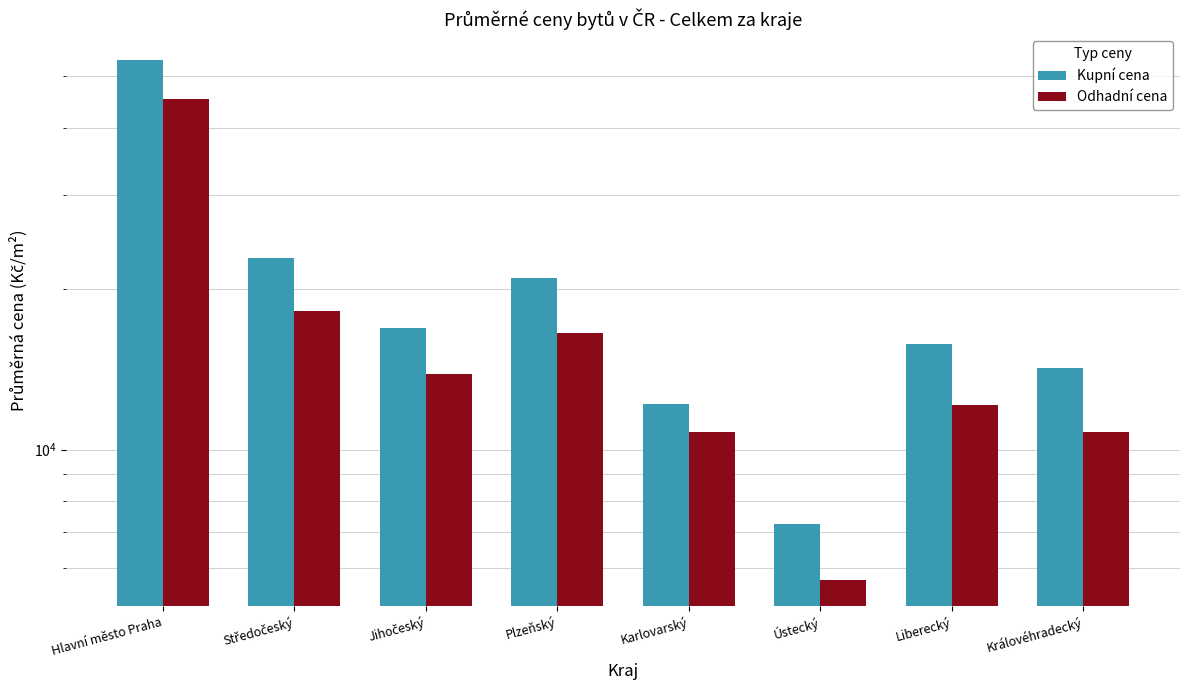

What is the sum of all Kupní cena values?

163782